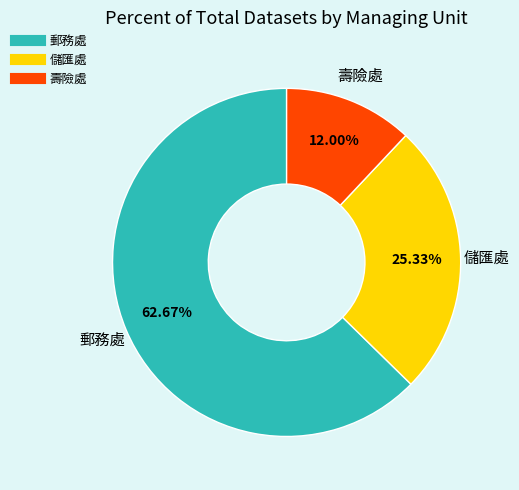

Between 壽險處 and 儲匯處, which is larger?

儲匯處